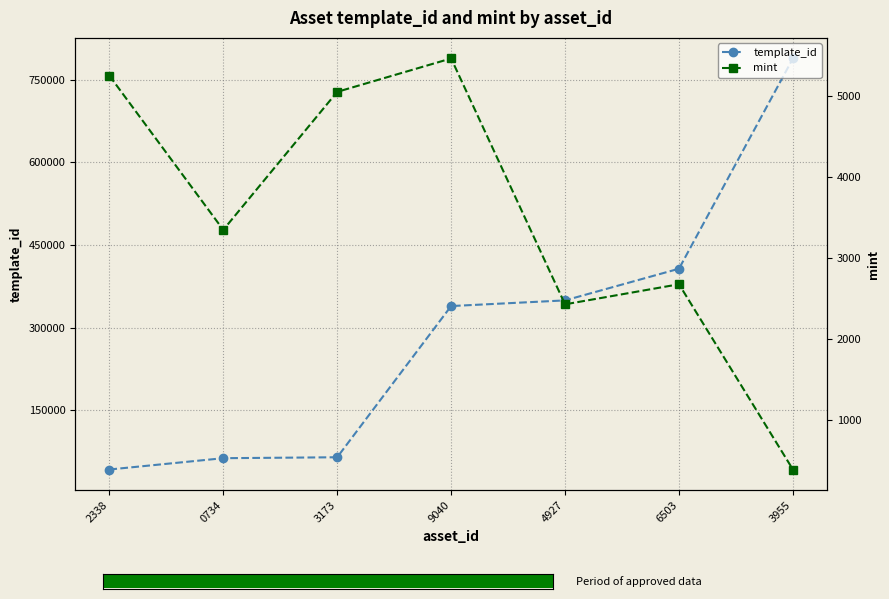

The template_id series shows 42421 at 2338. True or false?

True